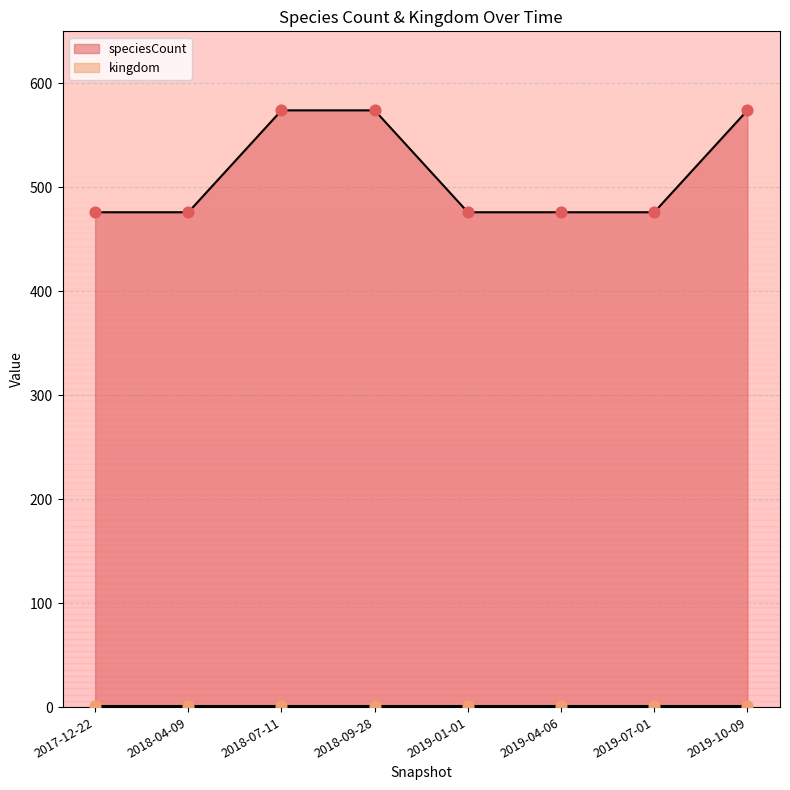

What is the change in value from 2018-09-28 to 2019-01-01?

-98